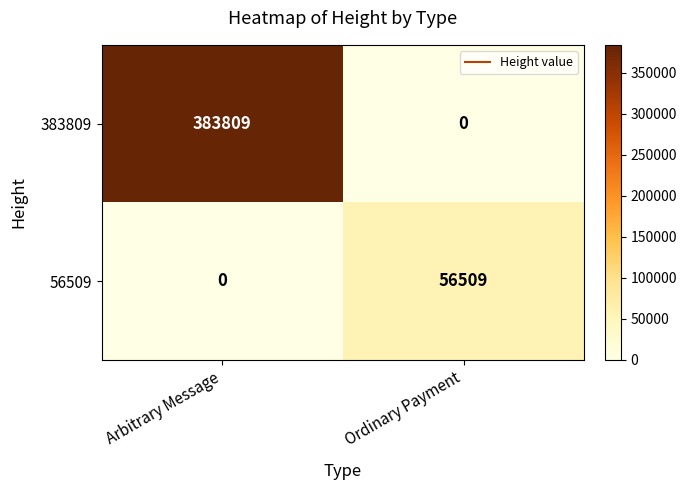

List the series in order of their overall mean, lowest first.

56509, 383809